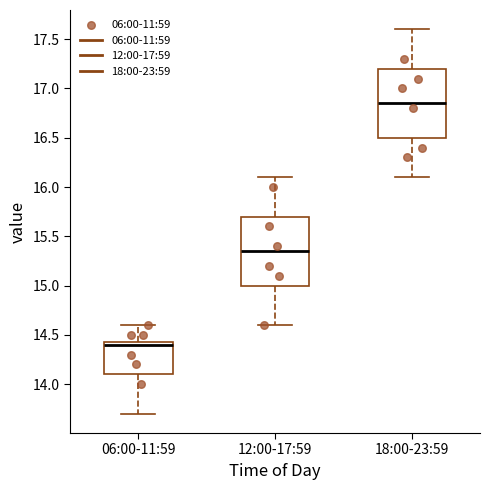

Reading left to right, transcribe this box plot: for each box, give where its median line is, the range the box spans, and where its two whiskers end, as read against the y-axis. The values are not printed on the chart, so give them approximately, as read against the axis.

06:00-11:59: median 14.40, box 14.10 to 14.45, whiskers 13.70 to 14.60
12:00-17:59: median 15.35, box 15.00 to 15.70, whiskers 14.60 to 16.10
18:00-23:59: median 16.85, box 16.50 to 17.20, whiskers 16.10 to 17.60